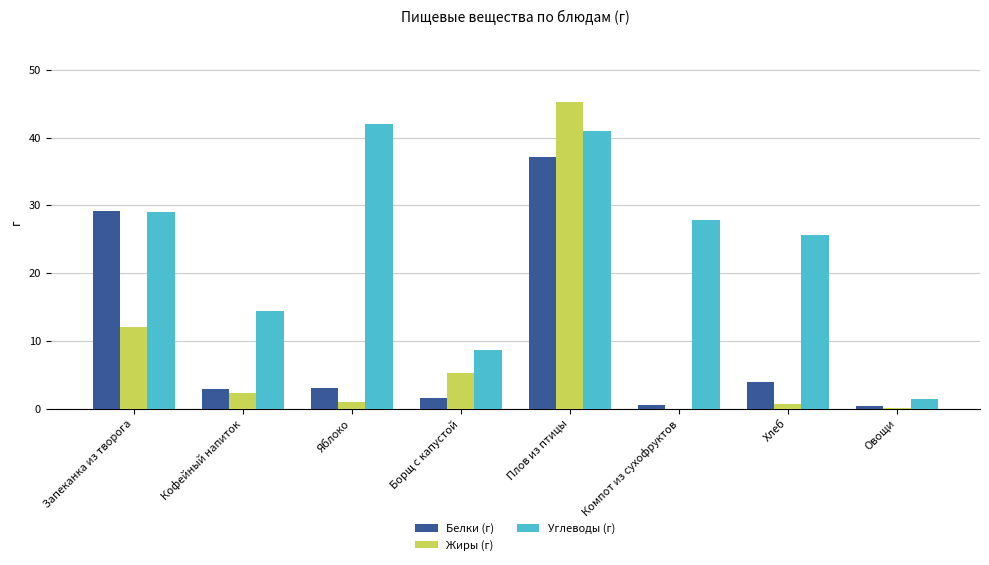

The Белки (г) series shows 1.5 at Борщ с капустой. True or false?

True